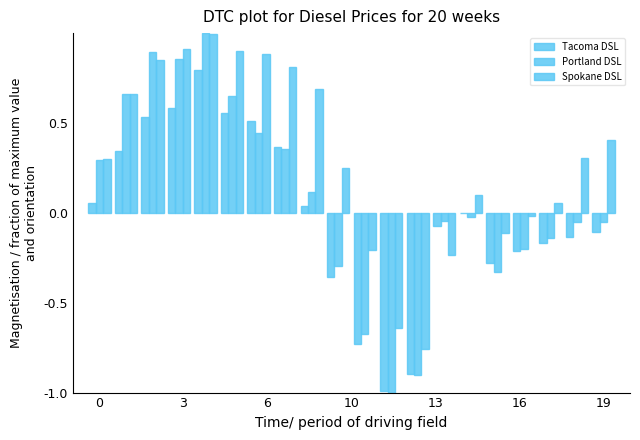

Reading left to right, transcribe all the data shown in this chart.

Tacoma DSL: 0.1	0.3	0.5	0.6	0.8	0.6	0.5	0.4	0.0	-0.4	-0.7	-1.0	-0.9	-0.1	-0.0	-0.3	-0.2	-0.2	-0.1	-0.1
Portland DSL: 0.3	0.7	0.9	0.9	1.0	0.6	0.4	0.4	0.1	-0.3	-0.7	-1.0	-0.9	-0.0	-0.0	-0.3	-0.2	-0.1	-0.0	-0.0
Spokane DSL: 0.3	0.7	0.8	0.9	1.0	0.9	0.9	0.8	0.7	0.2	-0.2	-0.6	-0.8	-0.2	0.1	-0.1	-0.0	0.1	0.3	0.4